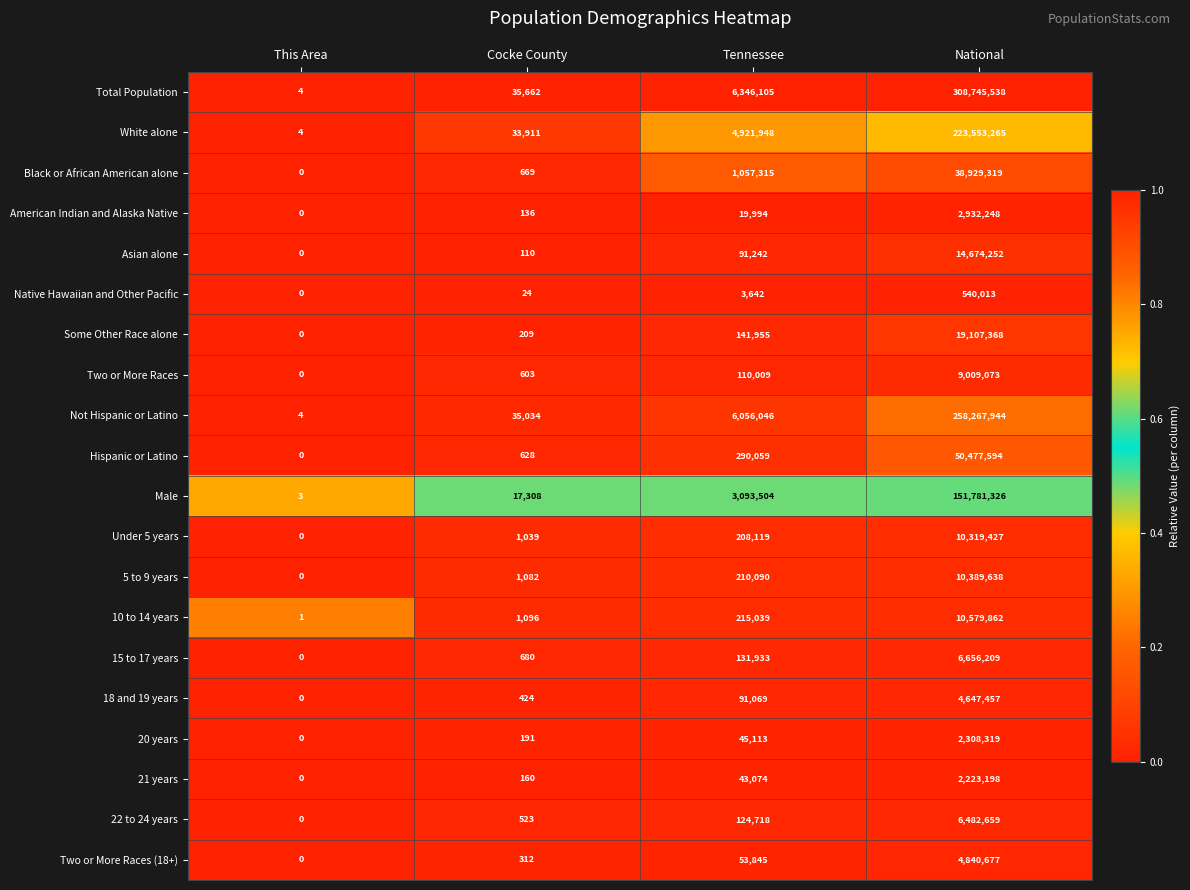

Rank the series by their maximum value, from lowest to highest.

Native Hawaiian and Other Pacific, 21 years, 20 years, American Indian and Alaska Native, 18 and 19 years, Two or More Races (18+), 22 to 24 years, 15 to 17 years, Two or More Races, Under 5 years, 5 to 9 years, 10 to 14 years, Asian alone, Some Other Race alone, Black or African American alone, Hispanic or Latino, Male, White alone, Not Hispanic or Latino, Total Population